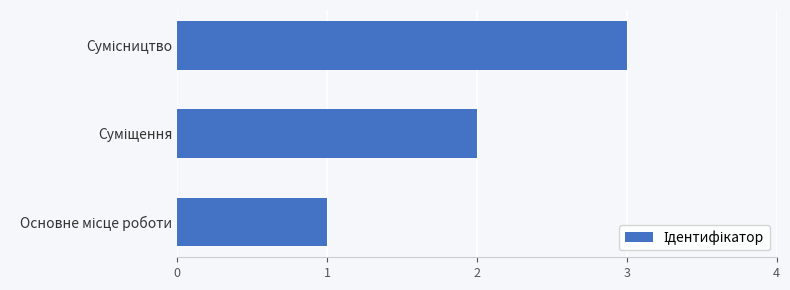

Does the chart contain stacked bars?

No